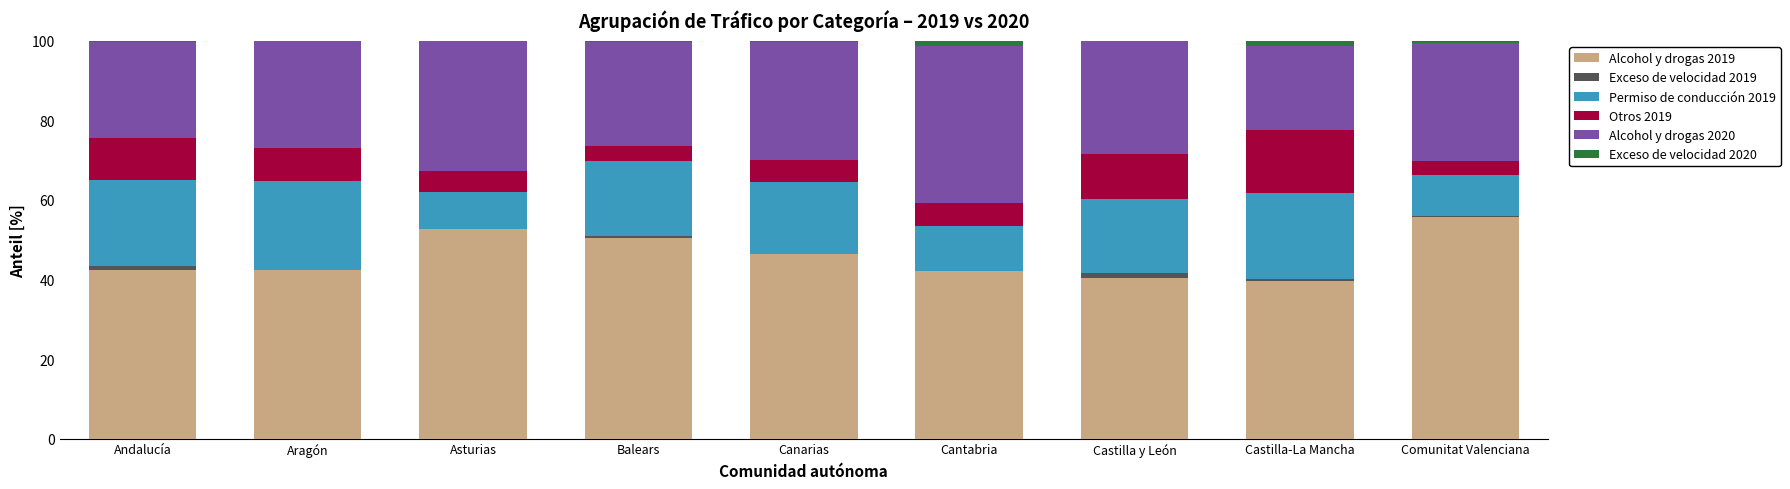

What is the total value across all series at Aragón?

100.0